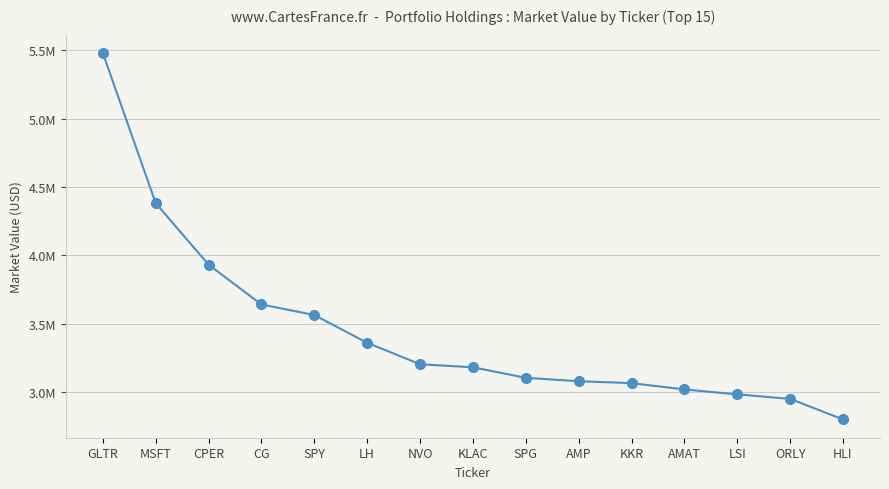

Which has a higher value, SPG or LH?

LH